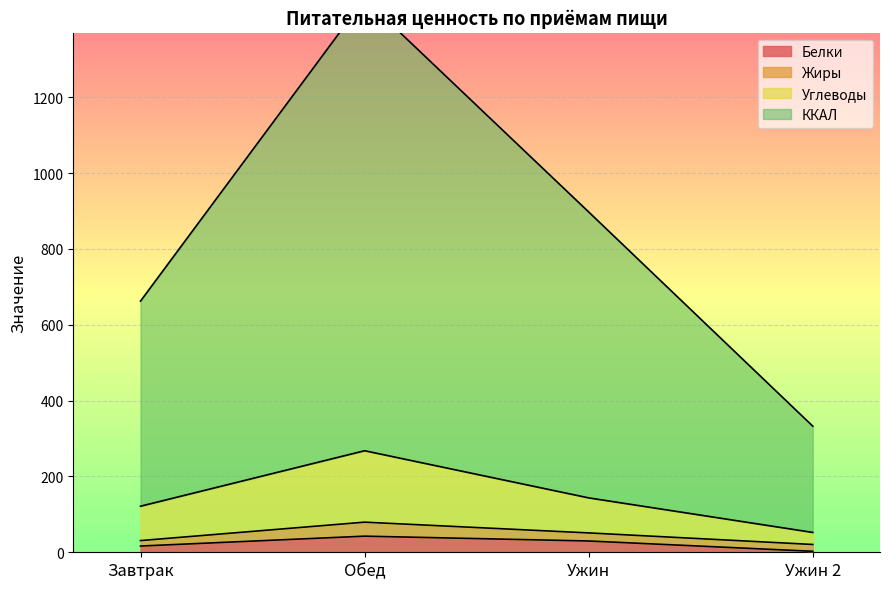

True or false: ККАЛ and Углеводы cross at least once.

False